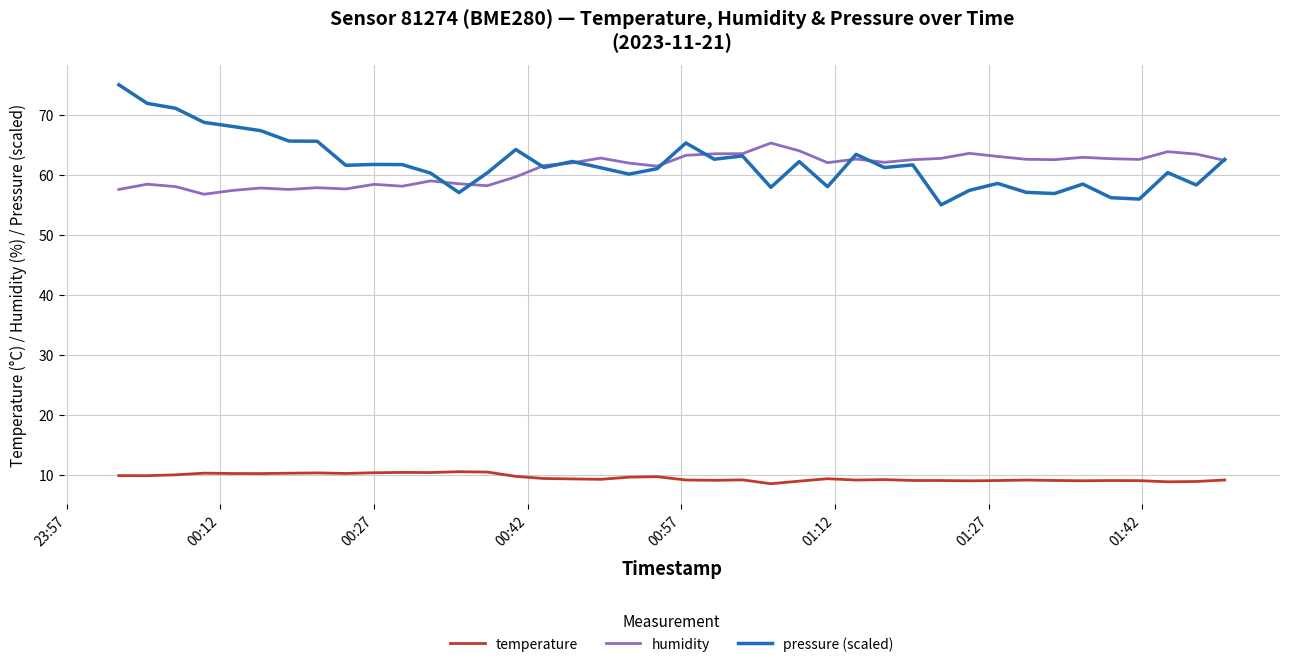

Rank the series by their maximum value, from highest to lowest.

pressure (scaled), humidity, temperature